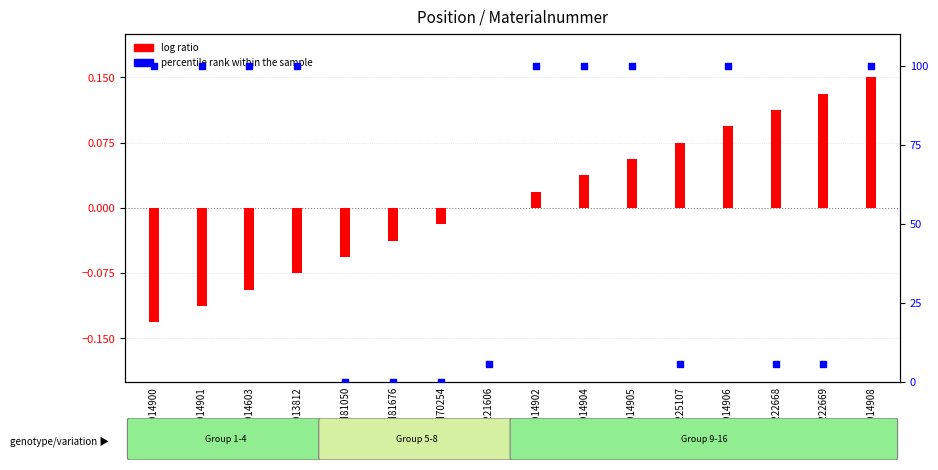

At which category is the sum across all series the highest?

20014908